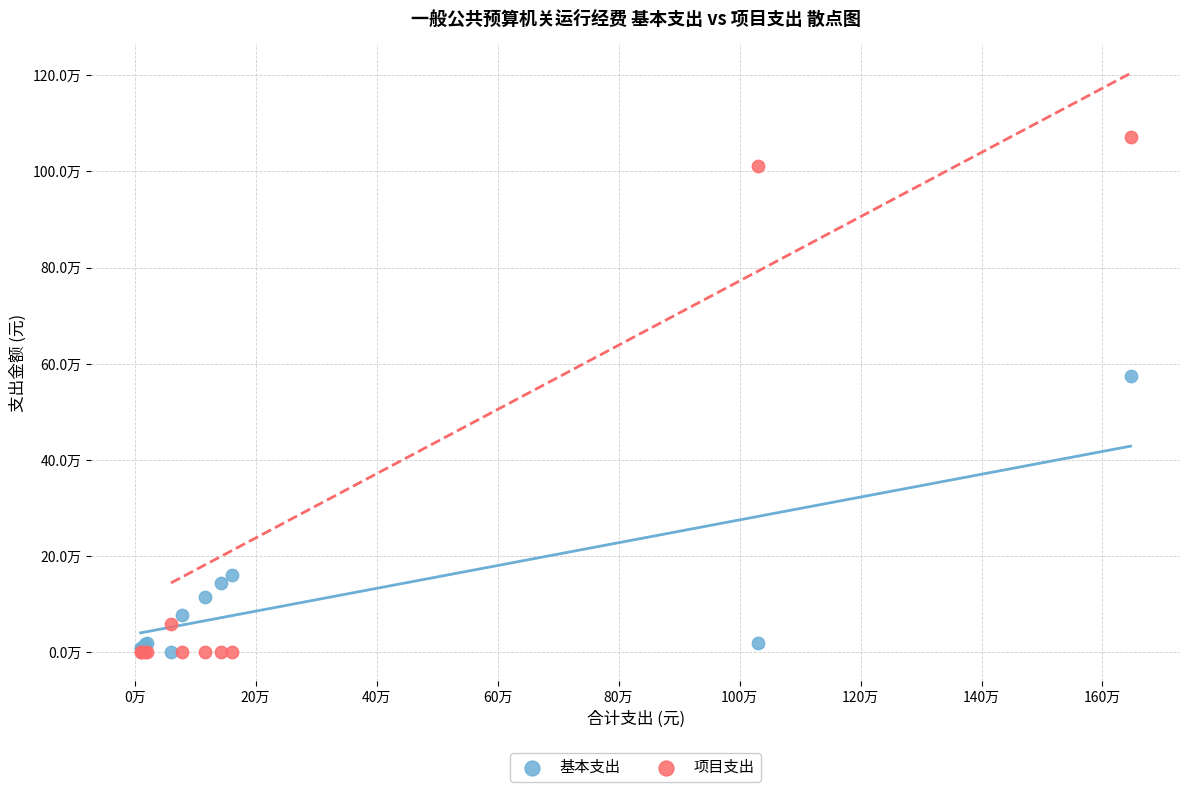

What are all the series names shown in the legend?

基本支出, 项目支出